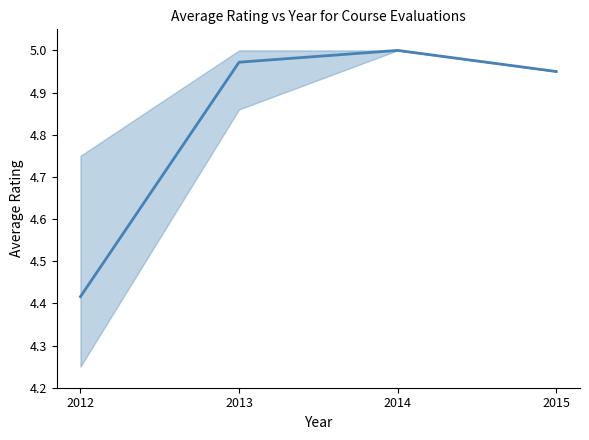

Count the number of data series in this chart.

1